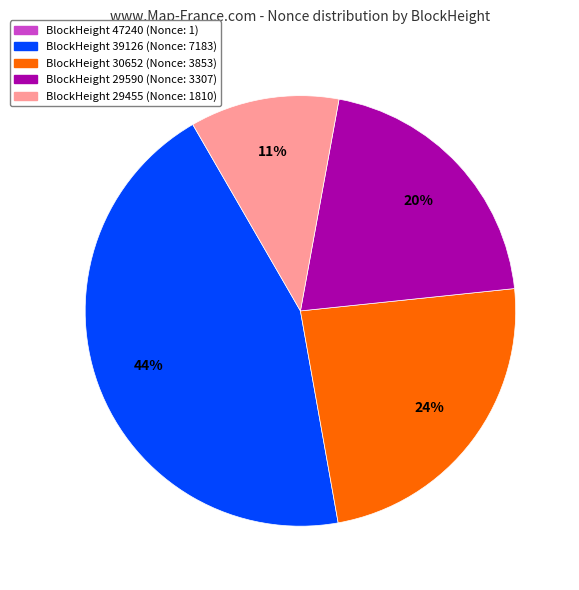

Does any single category account for the majority?

No